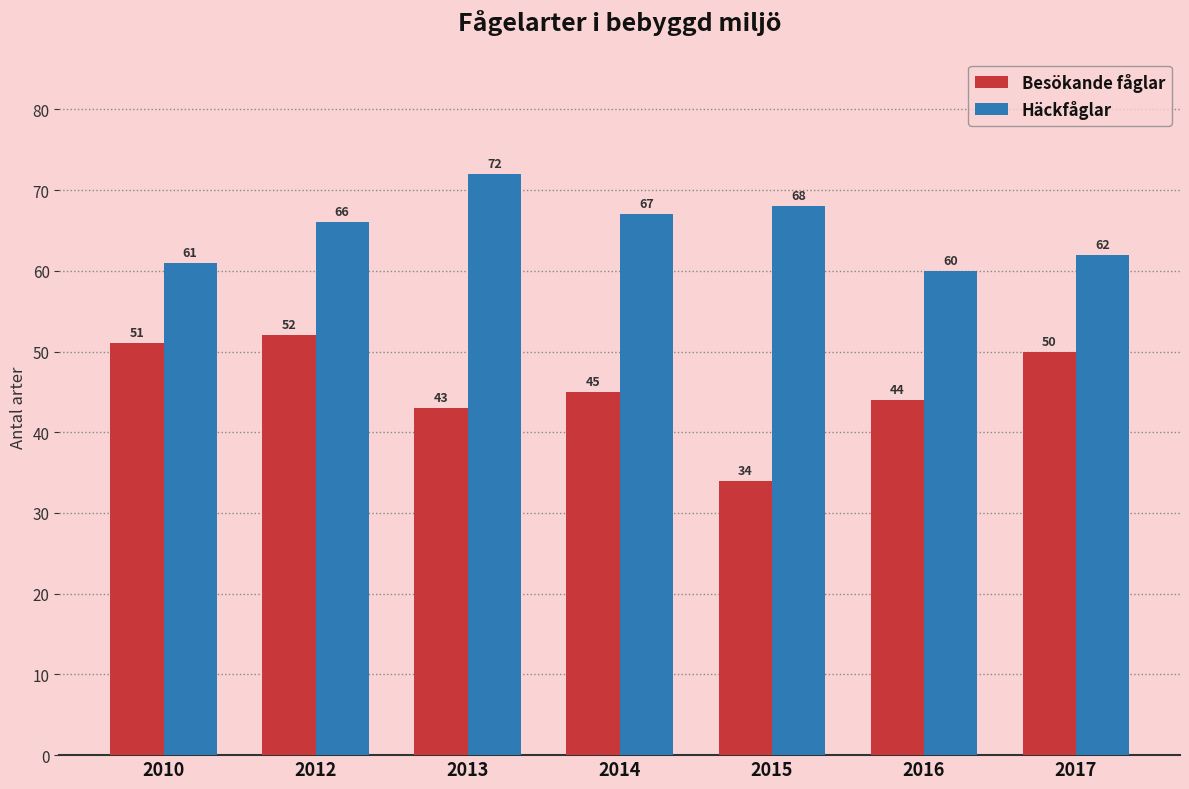

How many bars are there in total?

14